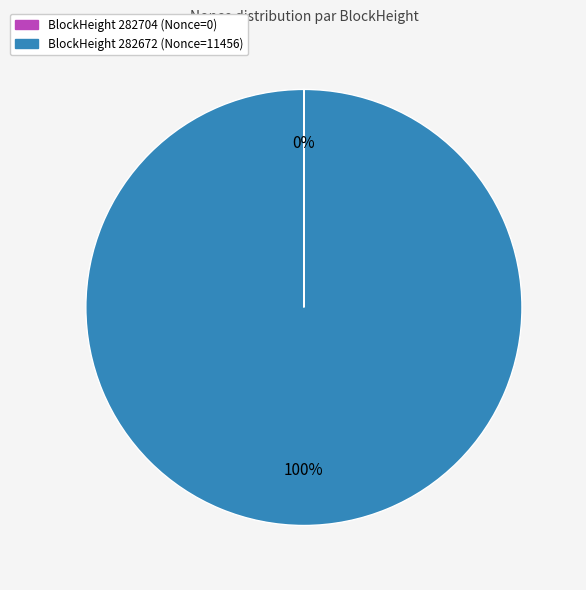

To the nearest percent, what is the difference between the largest and smallest slice percentages?

100%